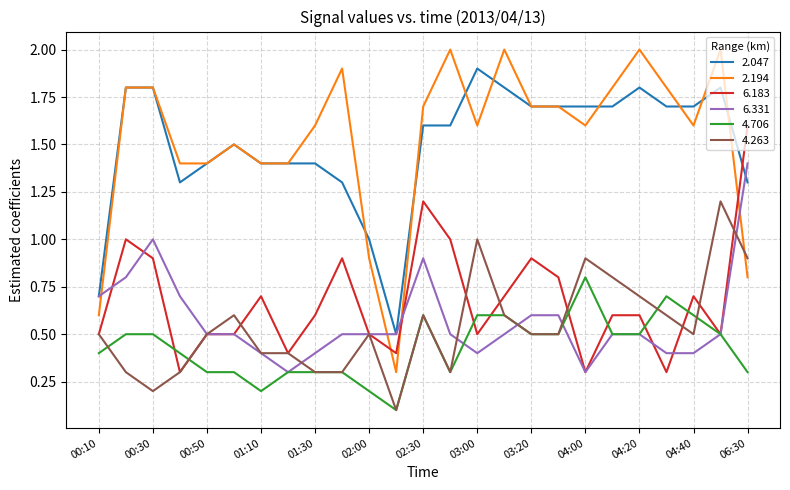

What are all the series names shown in the legend?

2.047, 2.194, 6.183, 6.331, 4.706, 4.263